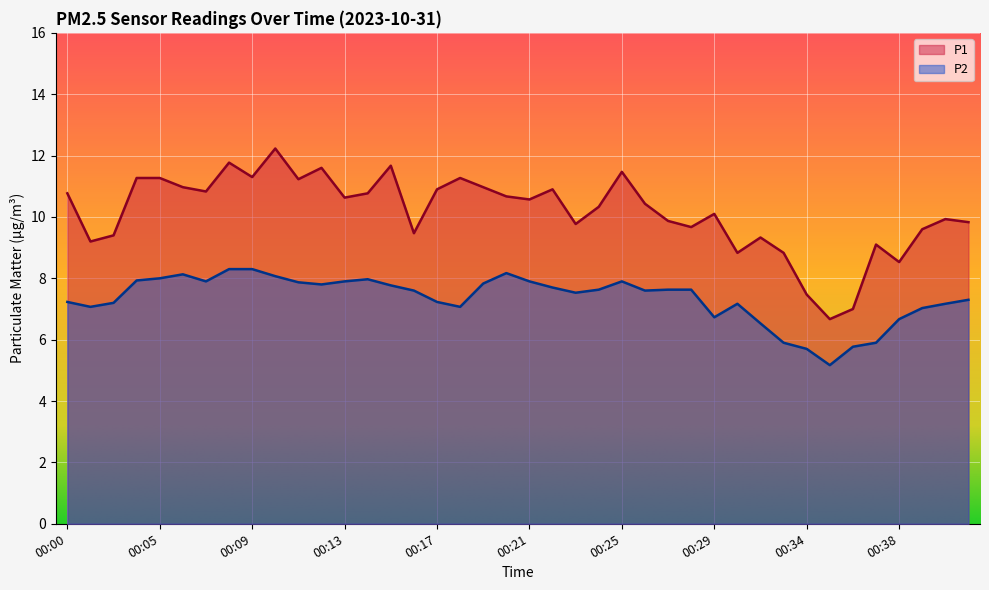

Reading left to right, list all the values displayed in this chart.

P1: 10.8	9.2	9.4	11.3	11.3	11.0	10.8	11.8	11.3	12.2	11.2	11.6	10.6	10.8	11.7	9.5	10.9	11.3	11.0	10.7	10.6	10.9	9.8	10.3	11.5	10.4	9.9	9.7	10.1	8.8	9.3	8.8	7.5	6.7	7.0	9.1	8.5	9.6	9.9	9.8
P2: 7.2	7.1	7.2	7.9	8.0	8.1	7.9	8.3	8.3	8.1	7.9	7.8	7.9	8.0	7.8	7.6	7.2	7.1	7.8	8.2	7.9	7.7	7.5	7.6	7.9	7.6	7.6	7.6	6.7	7.2	6.5	5.9	5.7	5.2	5.8	5.9	6.7	7.0	7.2	7.3